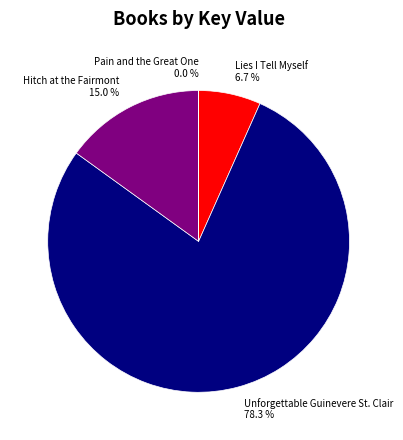

Is there a majority slice in this chart?

Yes